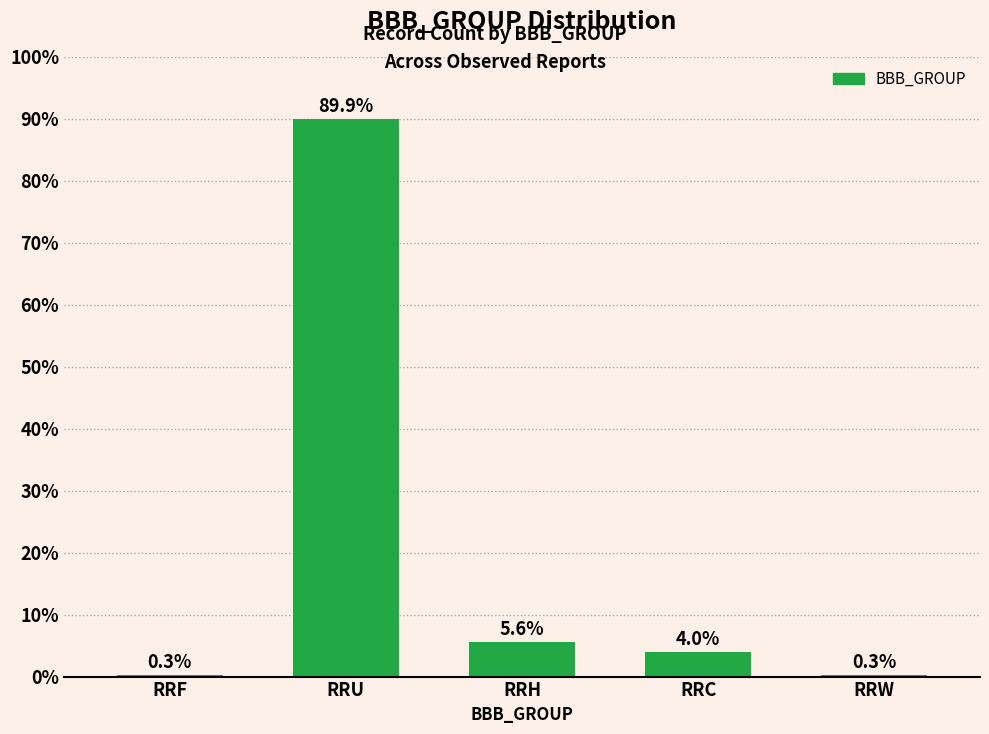

Which has a higher value, RRH or RRC?

RRH